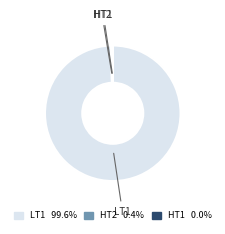

Does HT2 account for over 50% of the chart?

No